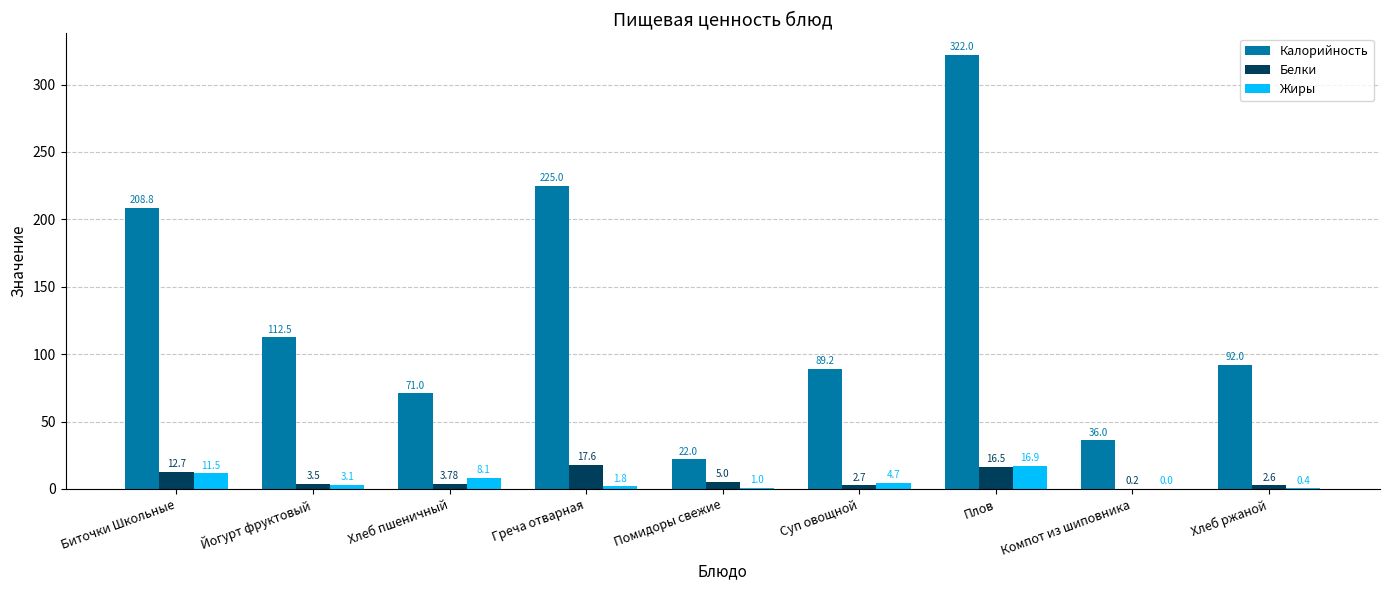

Which series changed the most between Биточки Школьные and Компот из шиповника?

Калорийность